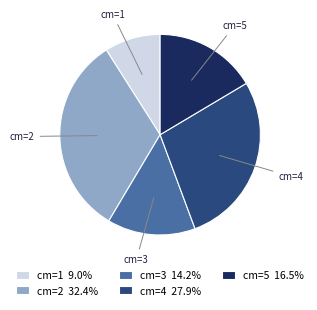

Approximately how many times larger is the value at cm=3 14.2% compared to cm=2 32.4%?

0.4